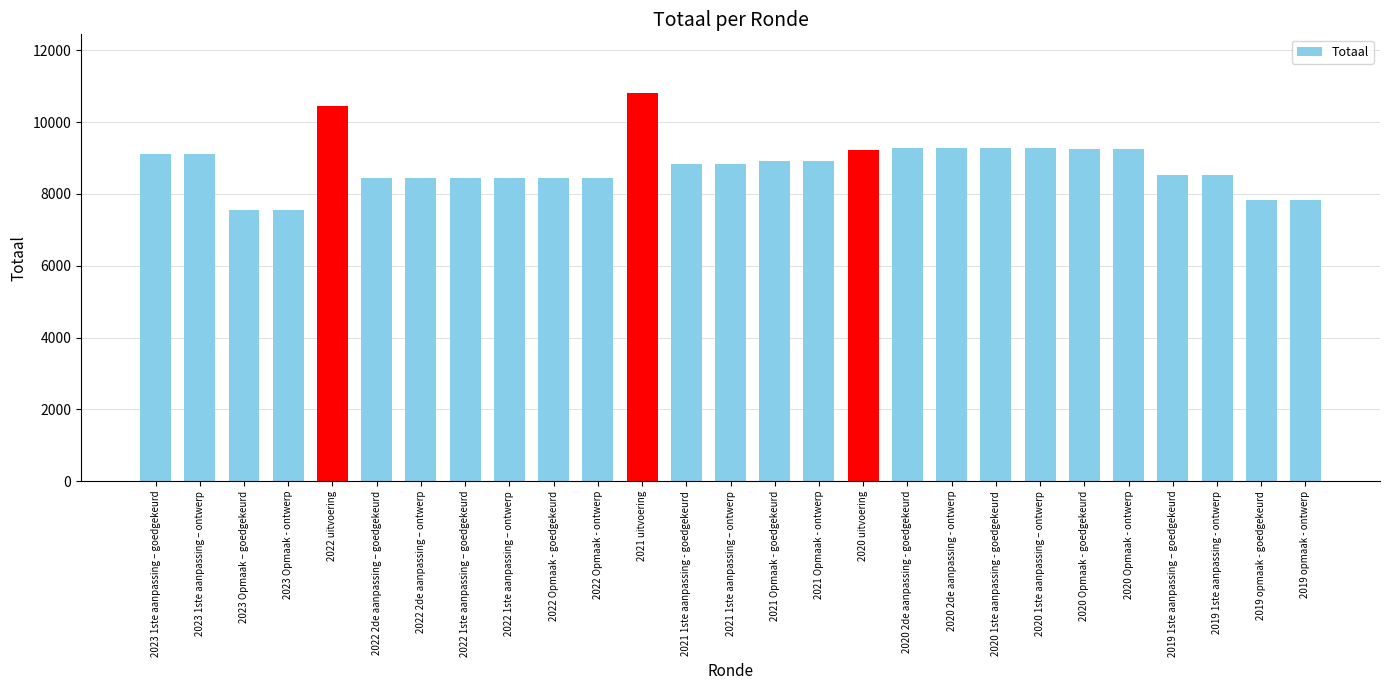

At which category does the chart reach its peak across all series?

2021 uitvoering